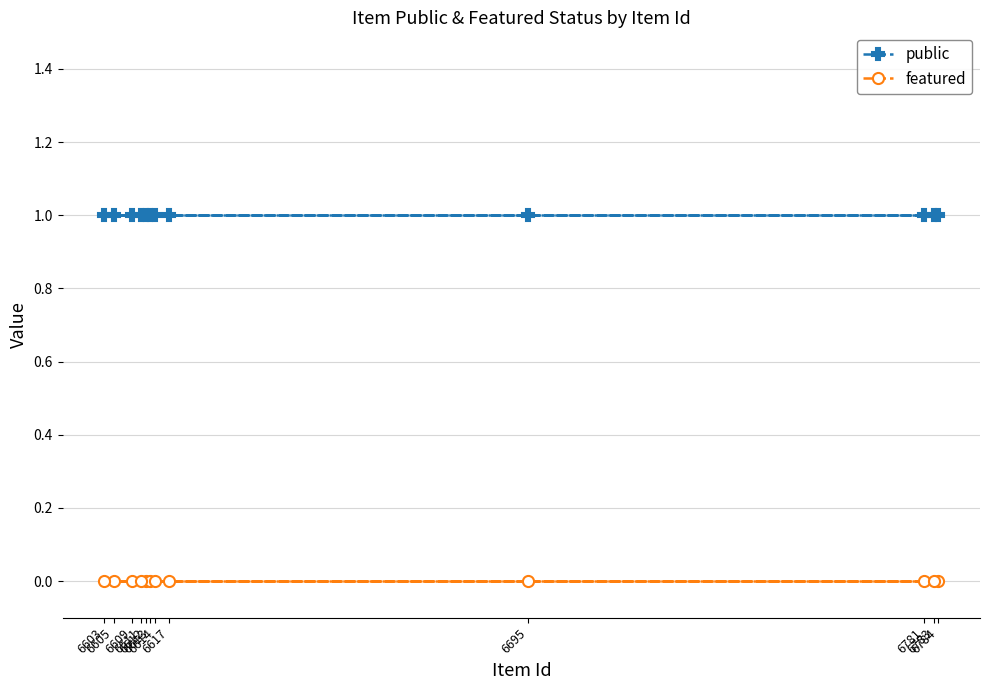

Reading left to right, what are all the values shown in this chart?

public: 1	1	1	1	1	1	1	1	1	1	1	1
featured: 0	0	0	0	0	0	0	0	0	0	0	0